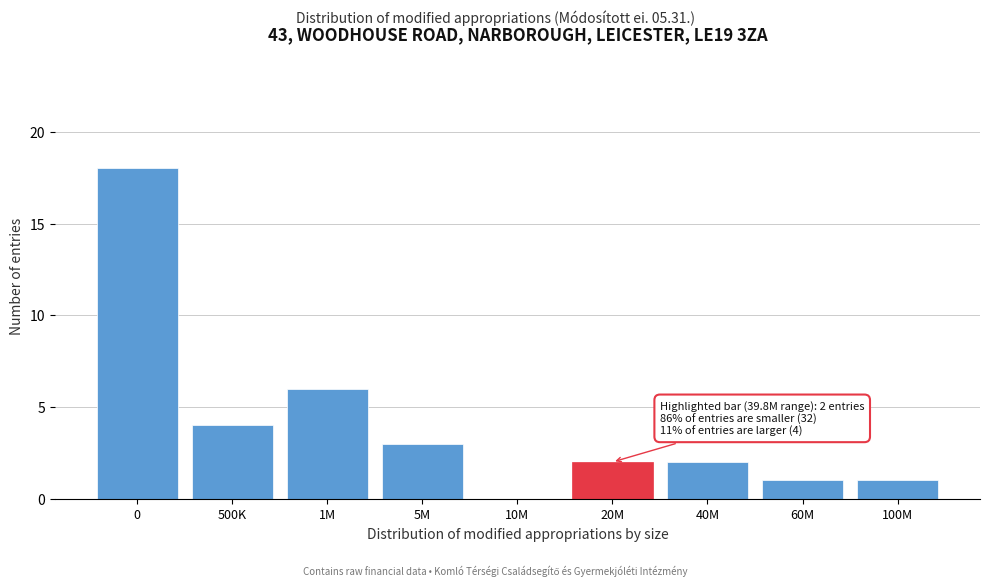

Reading left to right, extract all data points from this chart.

0=18	500K=4	1M=6	5M=3	10M=0	20M=2	40M=2	60M=1	100M=1